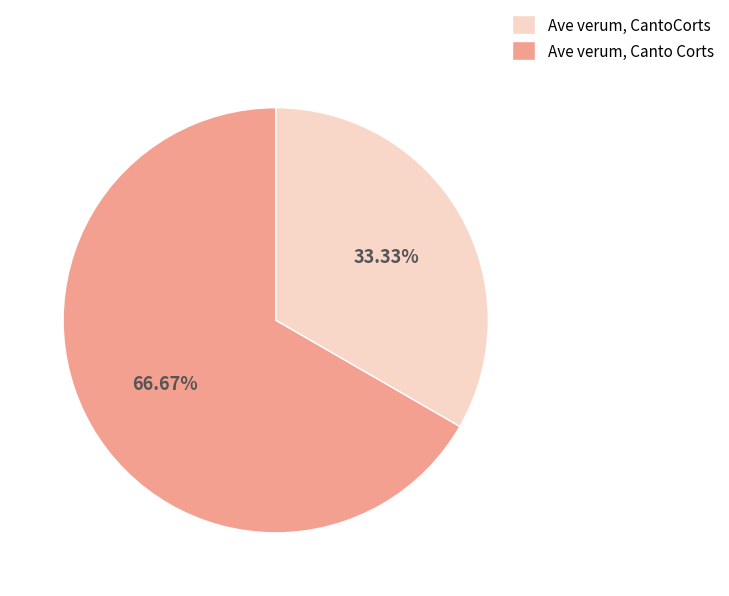

True or false: Ave verum, Canto Corts accounts for 78% of the total.

False